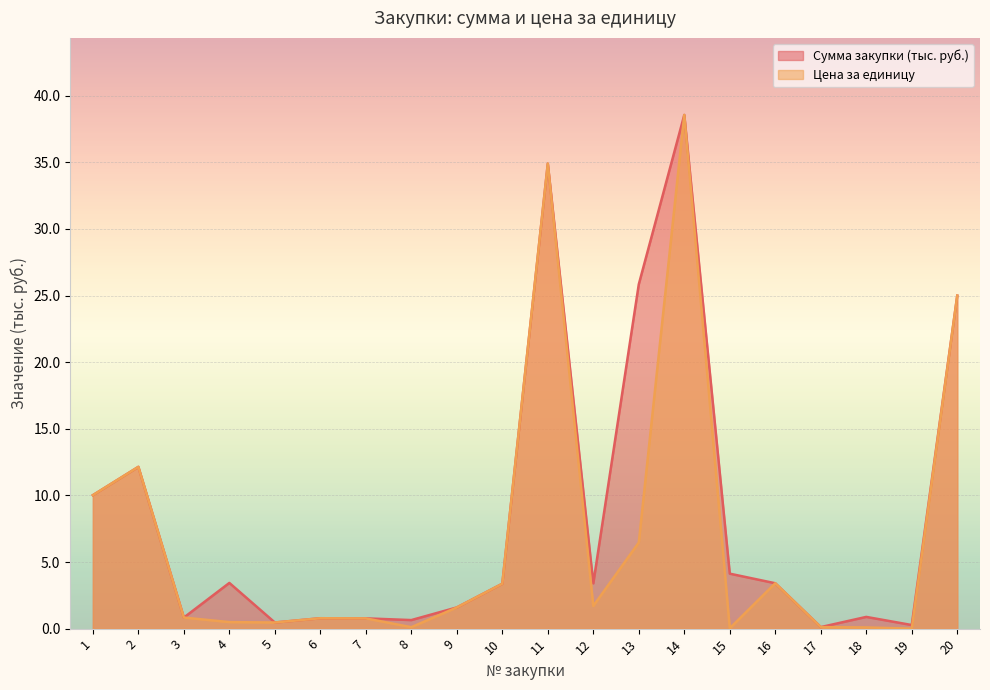

What is the difference between the second highest and minimum values in the Цена за единицу series?

34.9